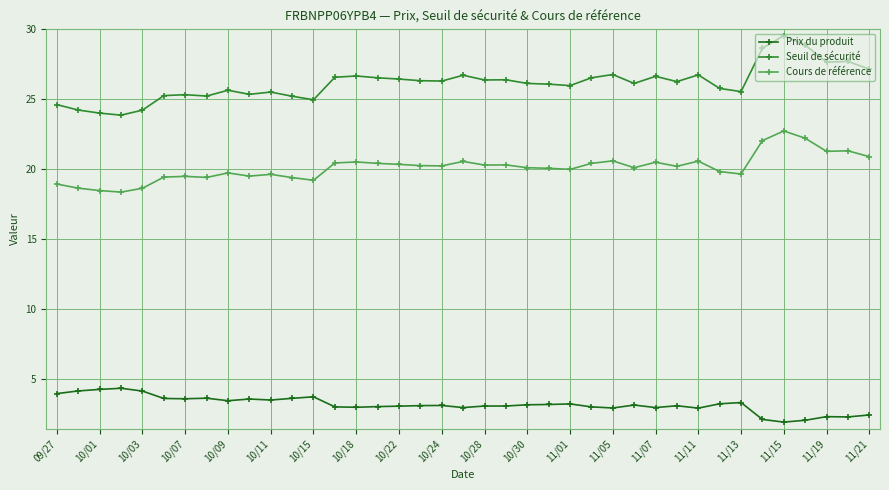

What is the value of the Seuil de sécurité point at the 2nd from the left?

24.2